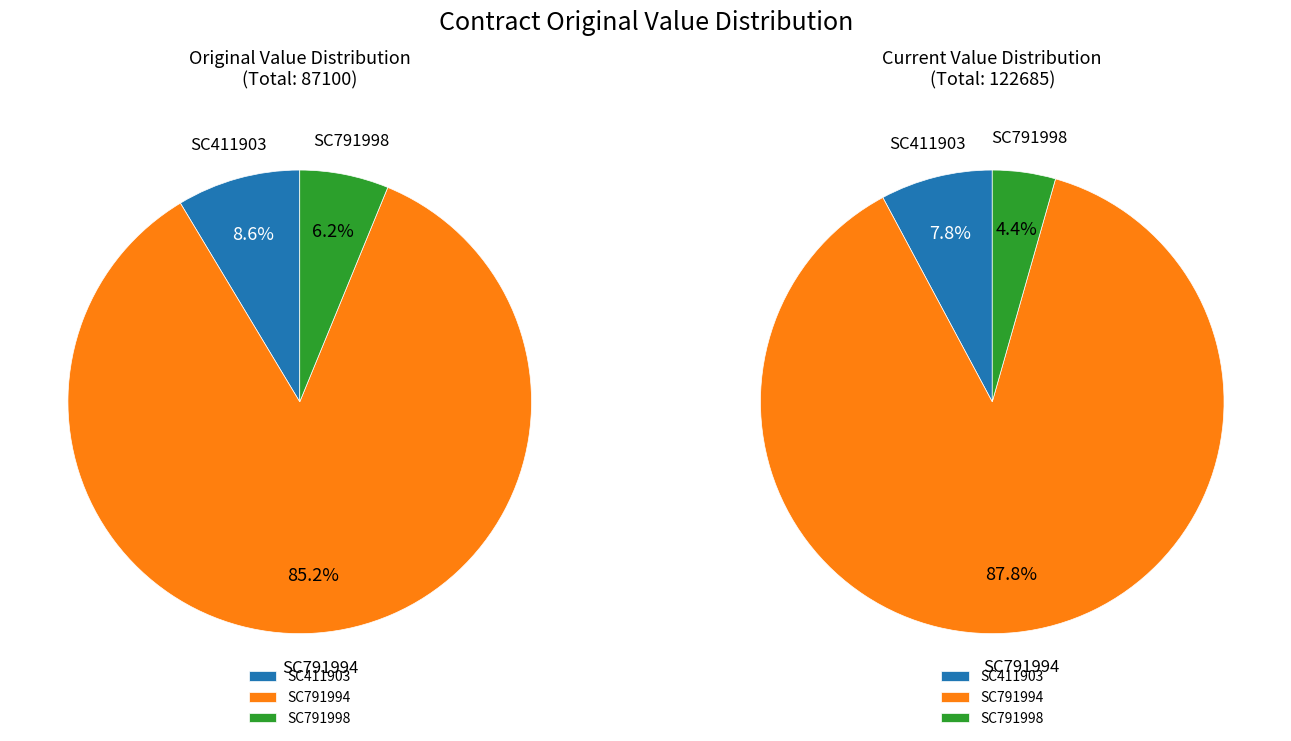

Does SC411903 account for over 50% of the chart?

No